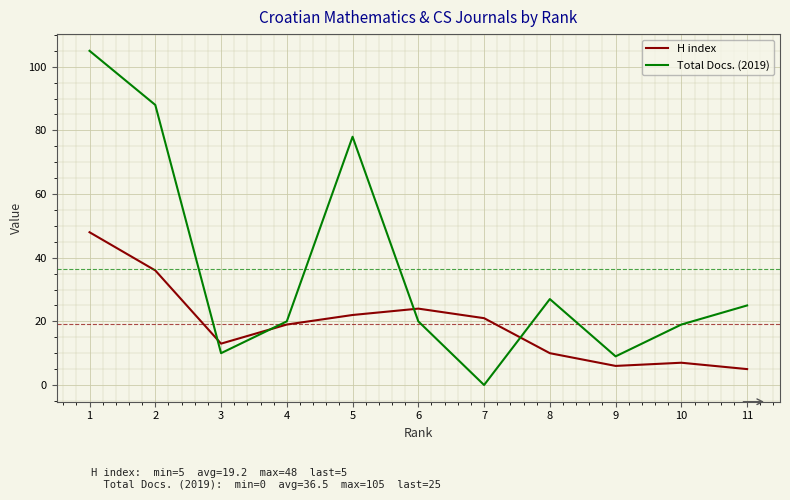

What is the spread (max minus min) of values at 7?

21